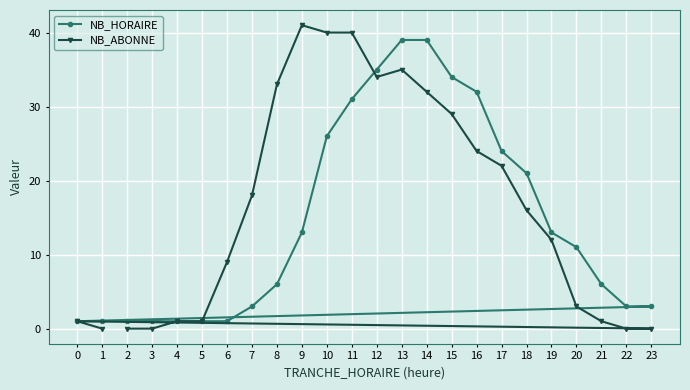

What is the difference between the highest and lowest values at 12?

1